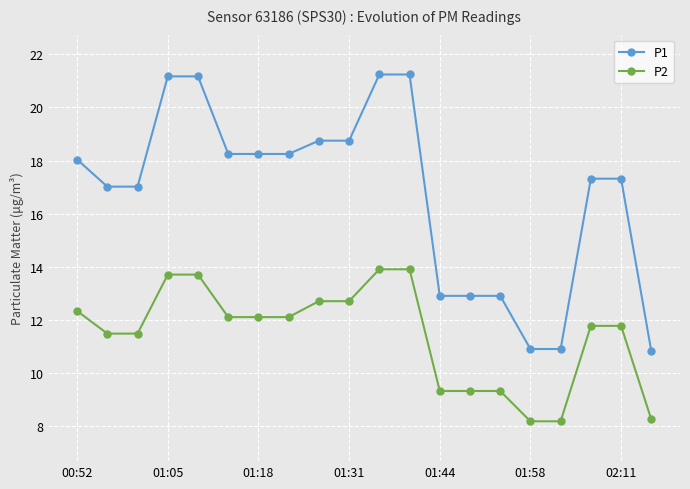

What is the difference between the maximum and minimum values in the P2 series?

5.7